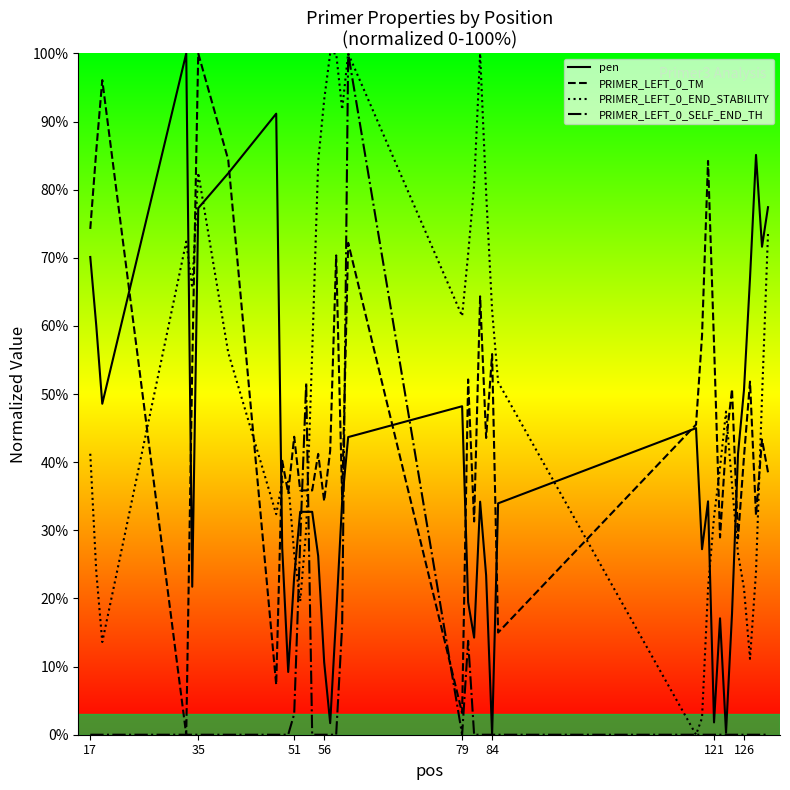

What is the maximum value shown in the chart?

100.0